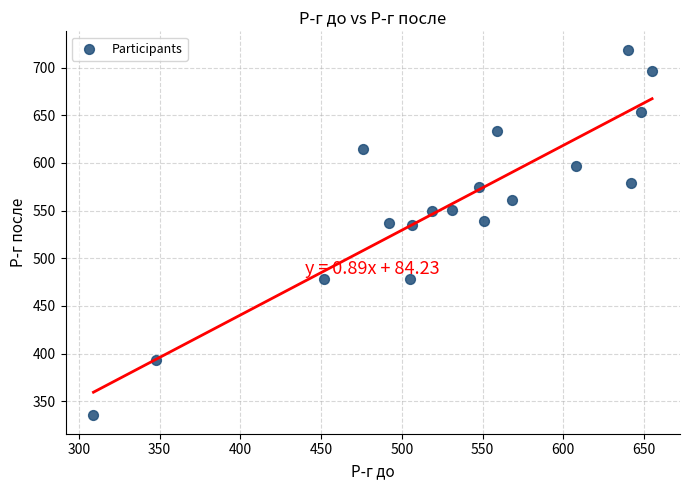

What is the range of X values (max minus min)?

346